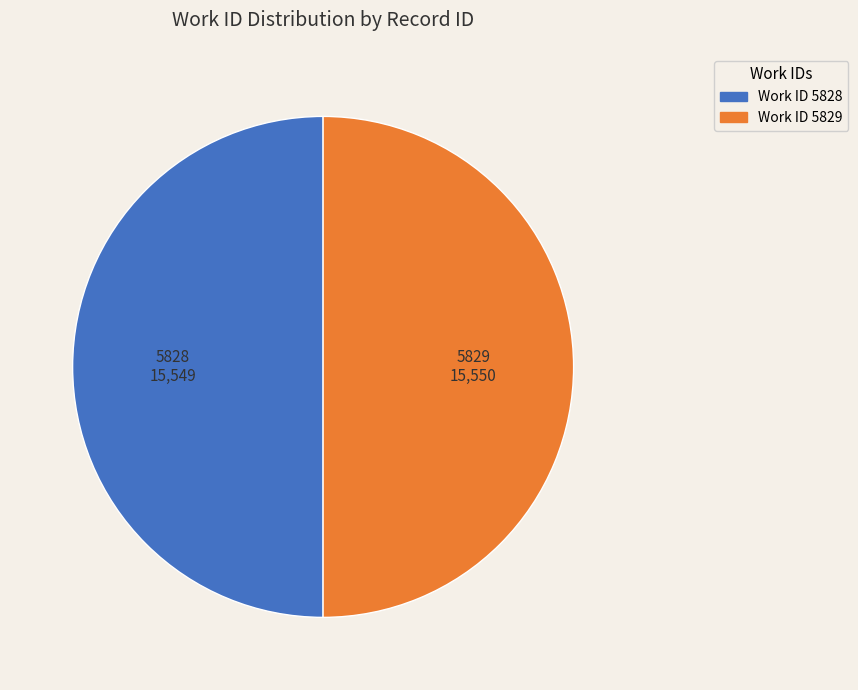

The Work ID 5829 slice represents 50% of the pie. True or false?

True